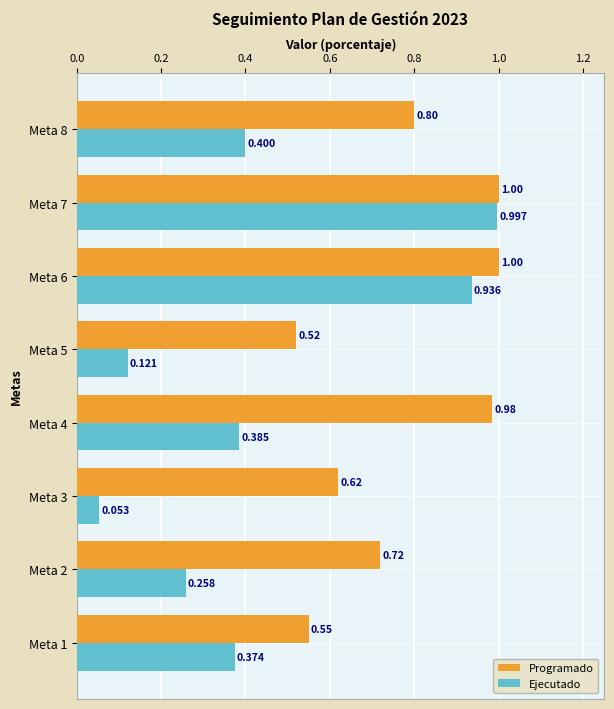

What are all the series names shown in the legend?

Programado, Ejecutado